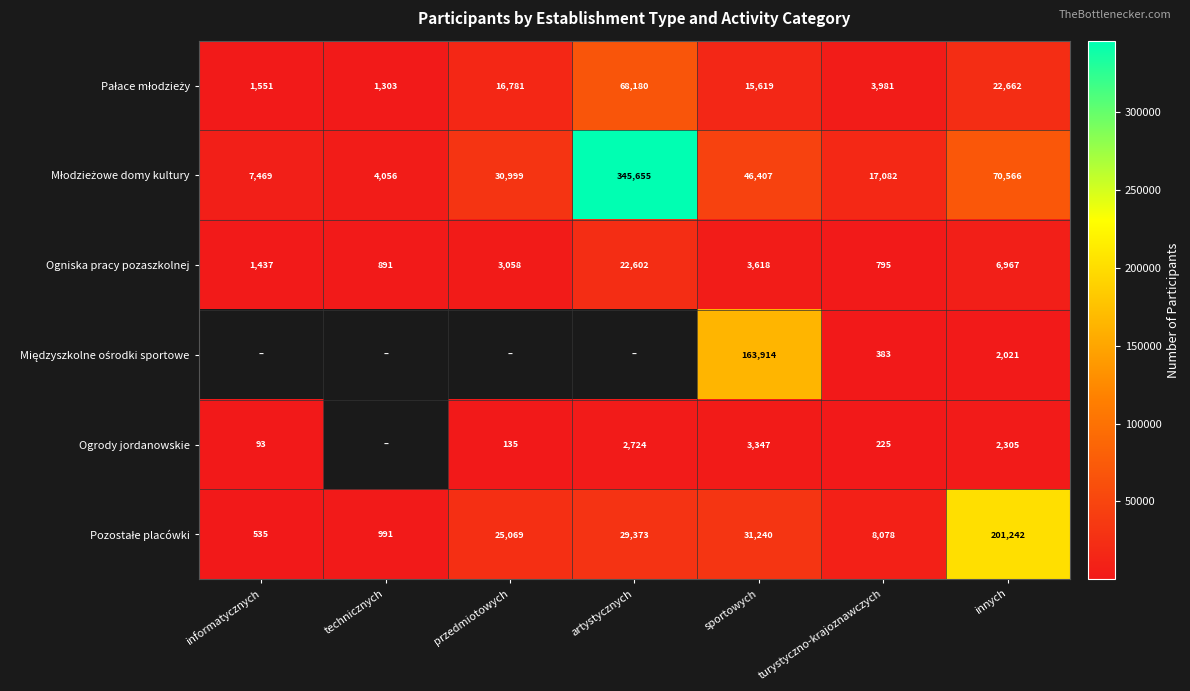

The value of Ogrody jordanowskie at informatycznych is 93. True or false?

True